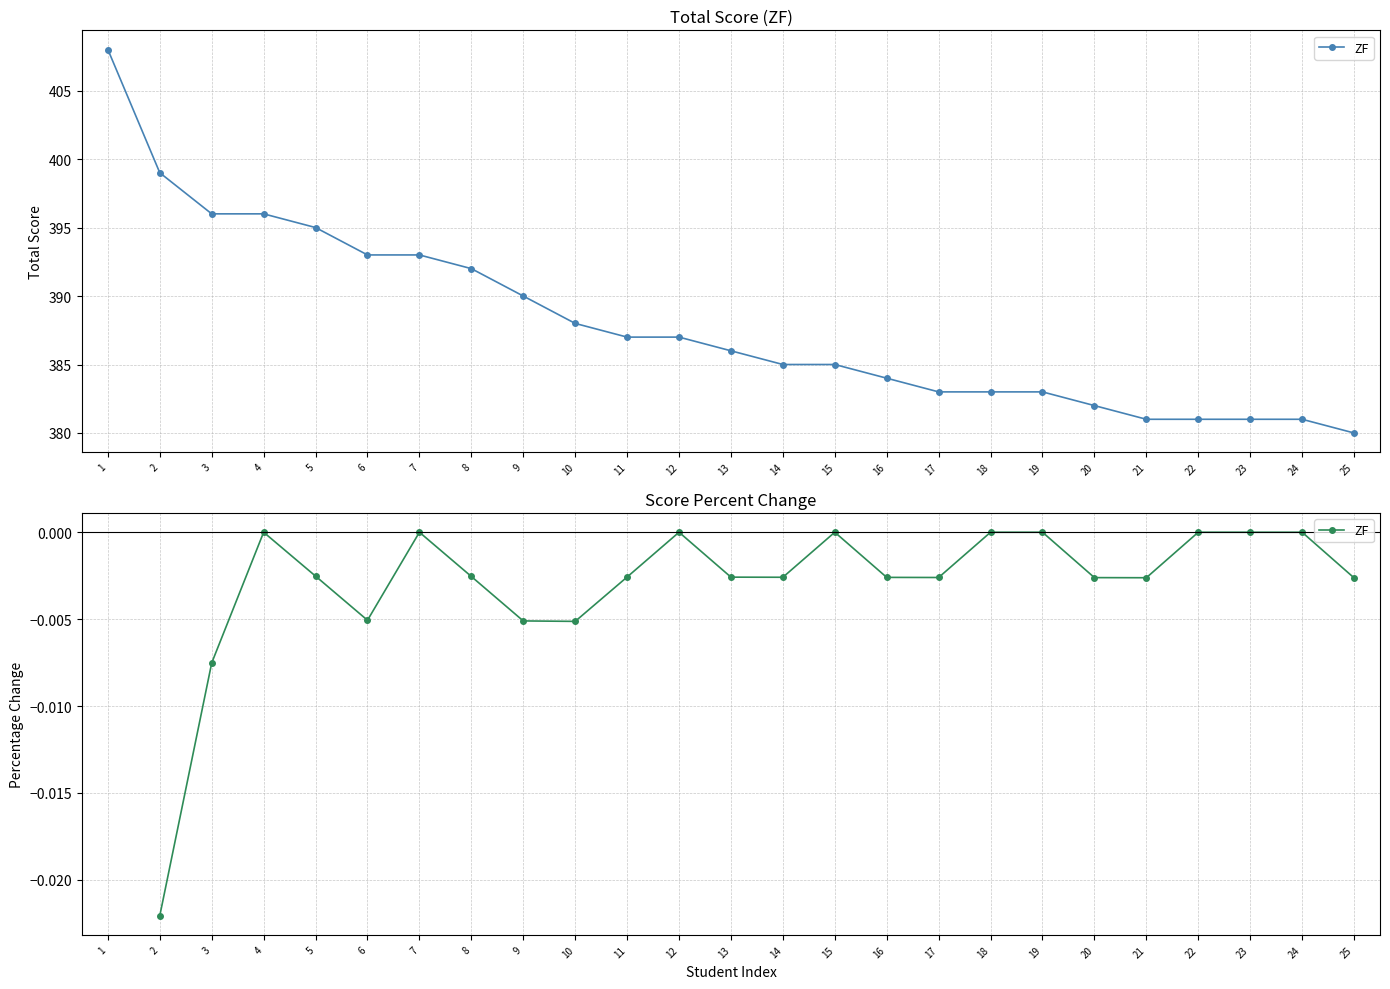

Where is the first local minimum?

6